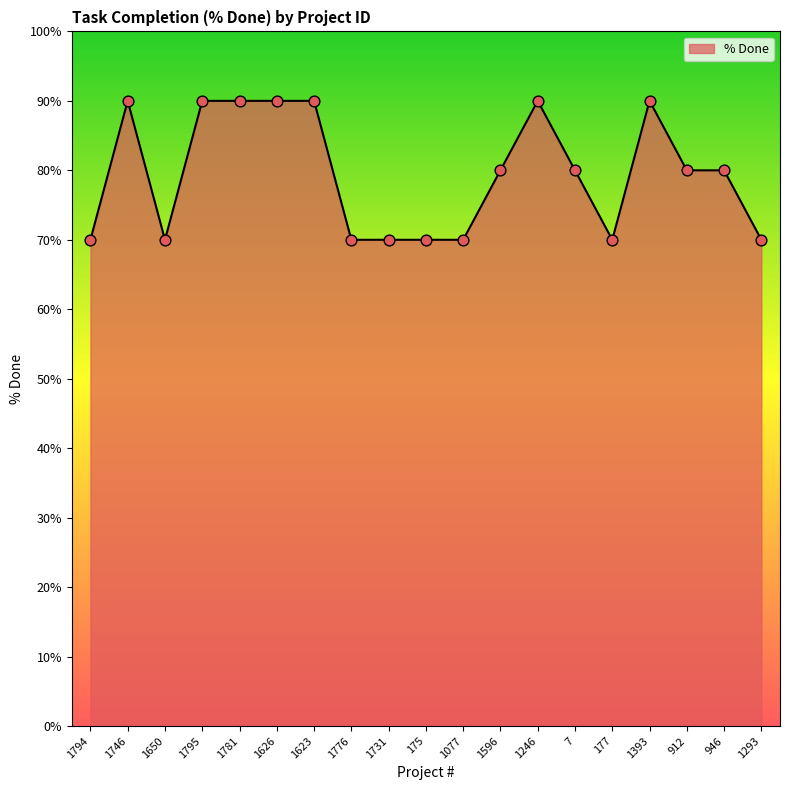

What is the ratio of the value at 1246 to the value at 1776?

1.3